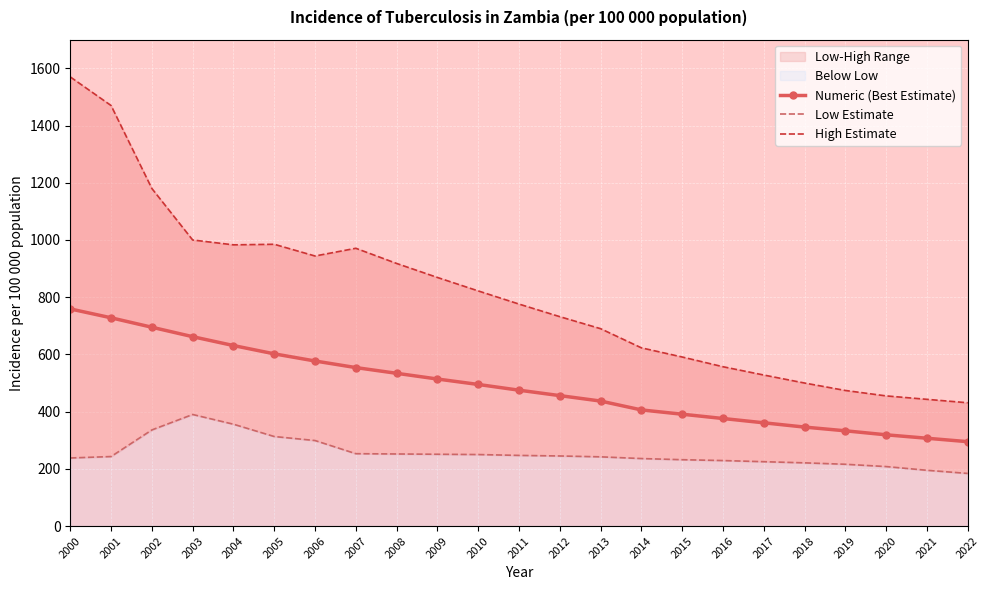

Reading left to right, transcribe all the data shown in this chart.

Numeric (Best Estimate): 759	728	695	662	631	602	577	554	534	514	495	475	456	437	406	391	376	361	346	333	319	307	295
Low Estimate: 238	243	336	390	356	313	299	253	252	251	250	247	245	242	236	232	229	225	221	216	208	195	184
High Estimate: 1570	1470	1180	1000	983	985	944	971	918	869	822	776	732	690	623	591	557	528	500	474	455	443	431